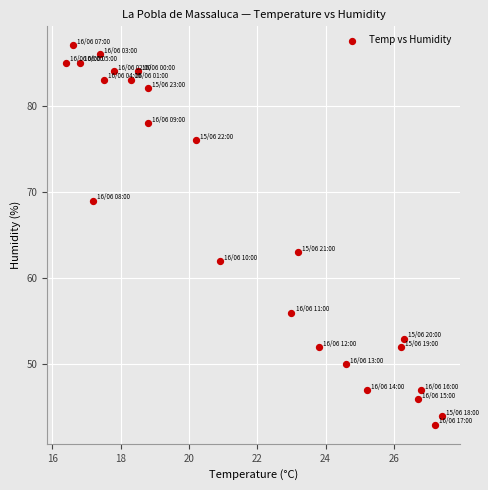

What is the range of Y values (max minus min)?

44